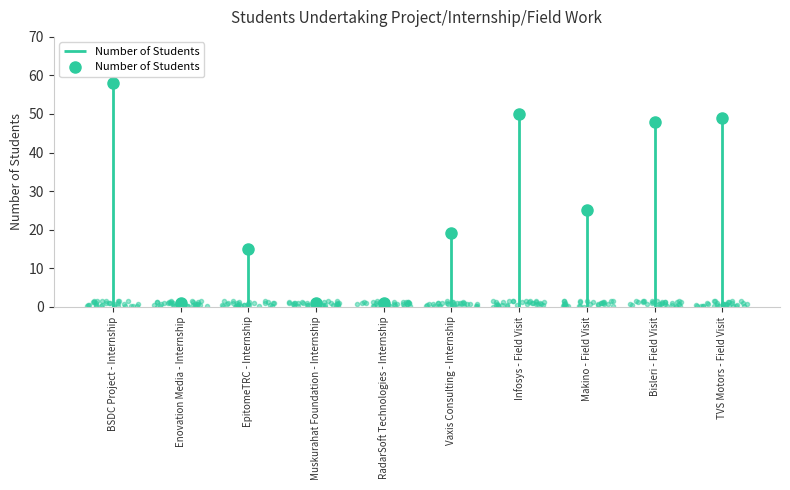

Which label corresponds to the largest value in the chart?

BSDC Project - Internship